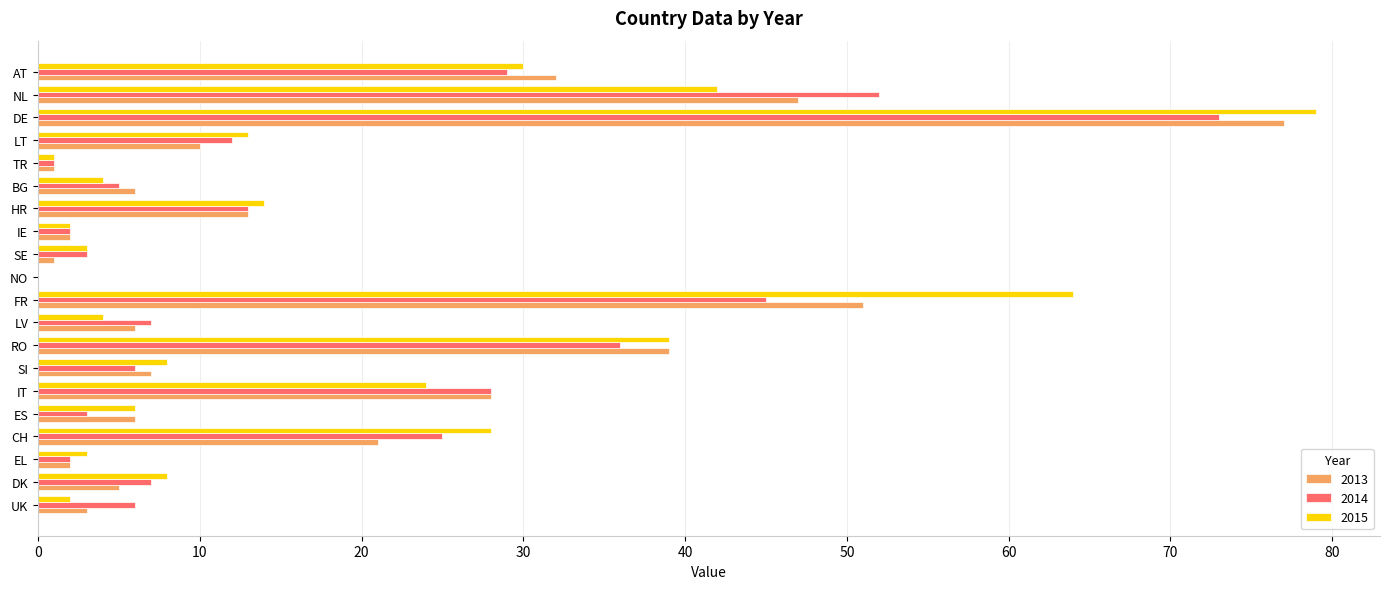

Count the number of categories in the chart.

20